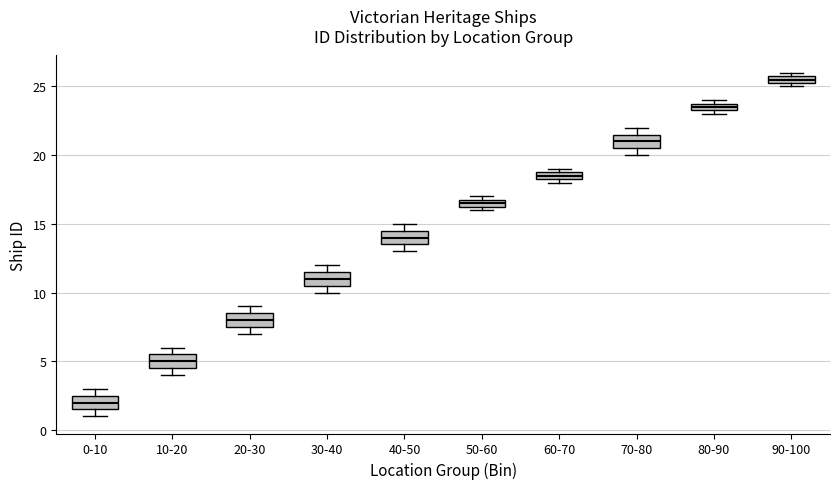

Where is the upper edge of the box for 0-10 on the y-axis? The values are not printed on the chart, so give them approximately, as read against the axis.

2.5